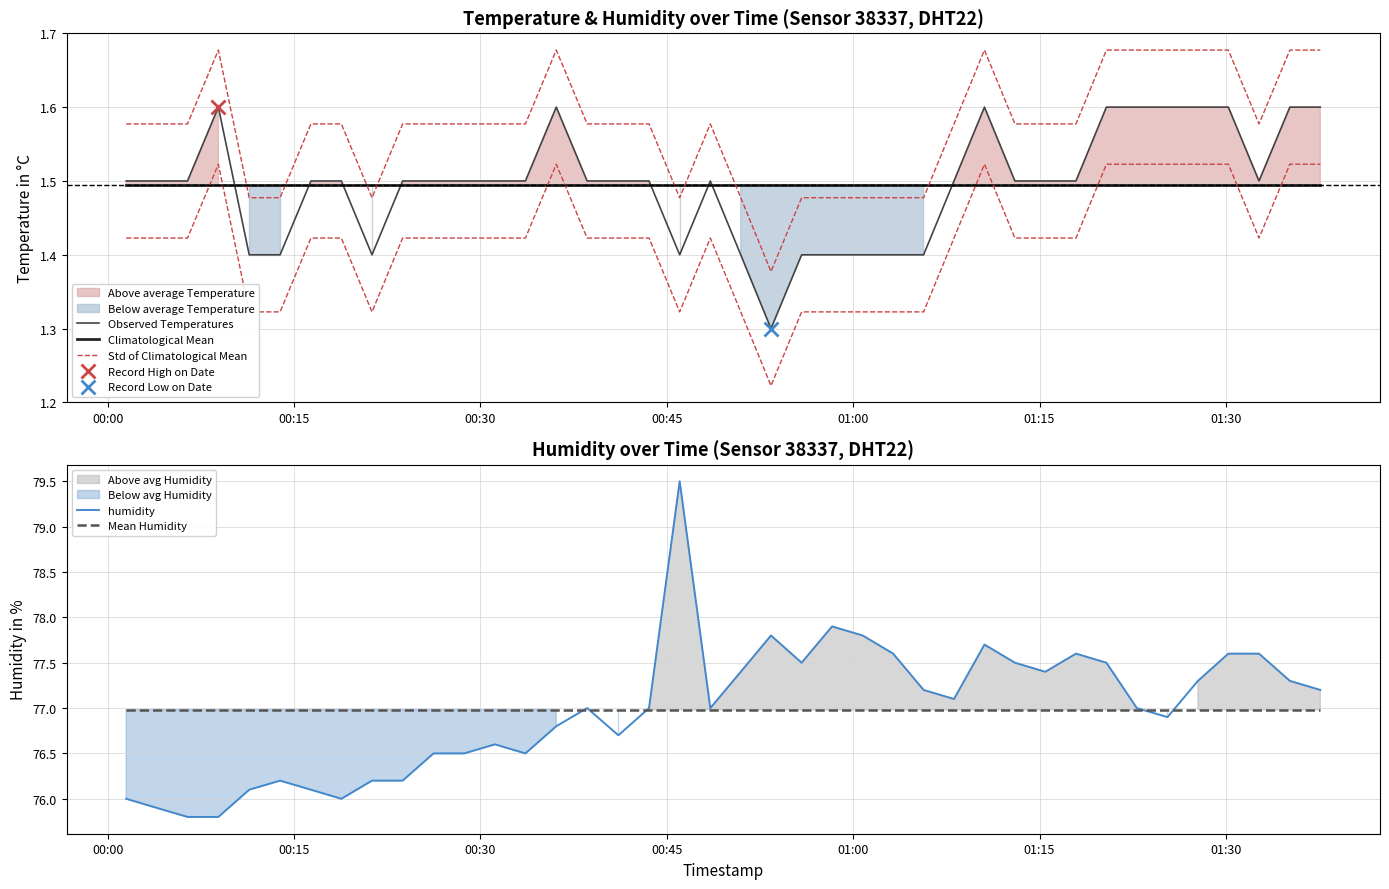

Which series has the largest total across all categories?

humidity